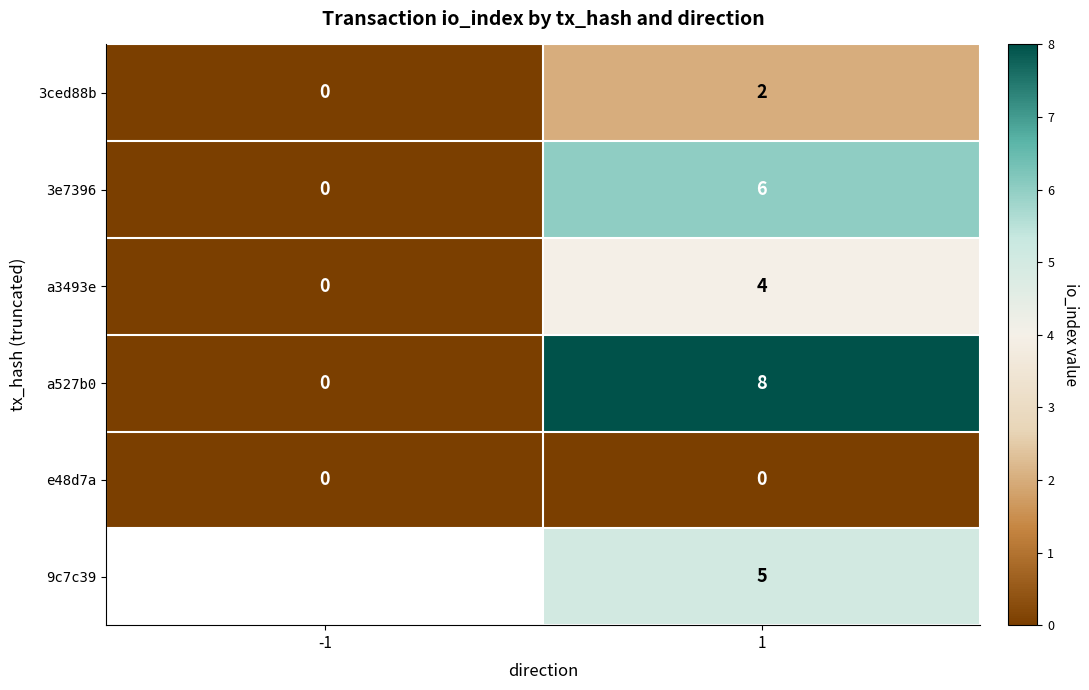

How many categories are shown in the chart?

2